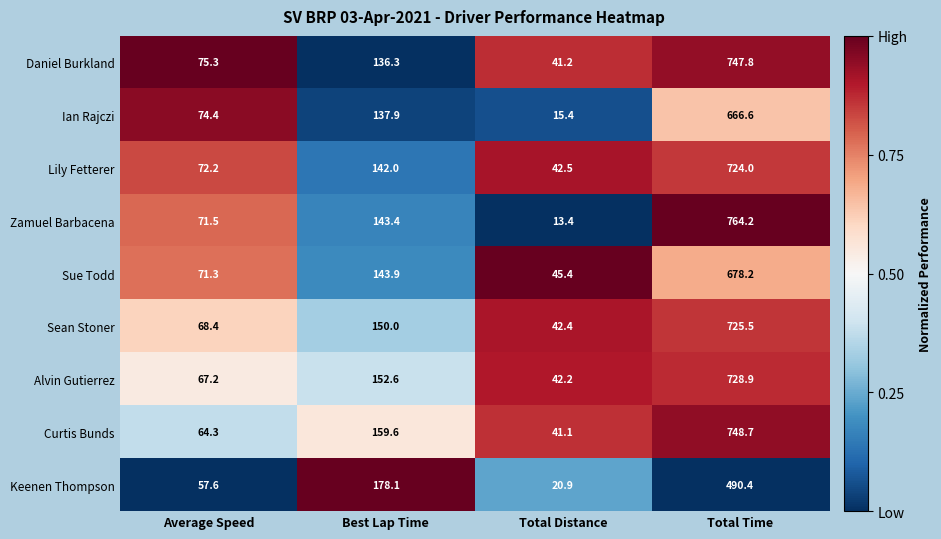

Where is Zamuel Barbacena nearest to the value 388?

Best Lap Time